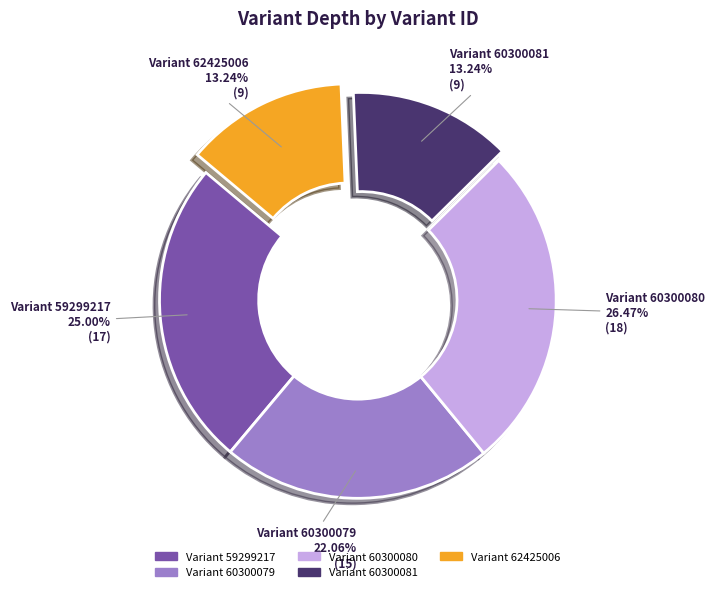

Do Variant 60300080 and Variant 59299217 together represent more than half of the pie?

Yes